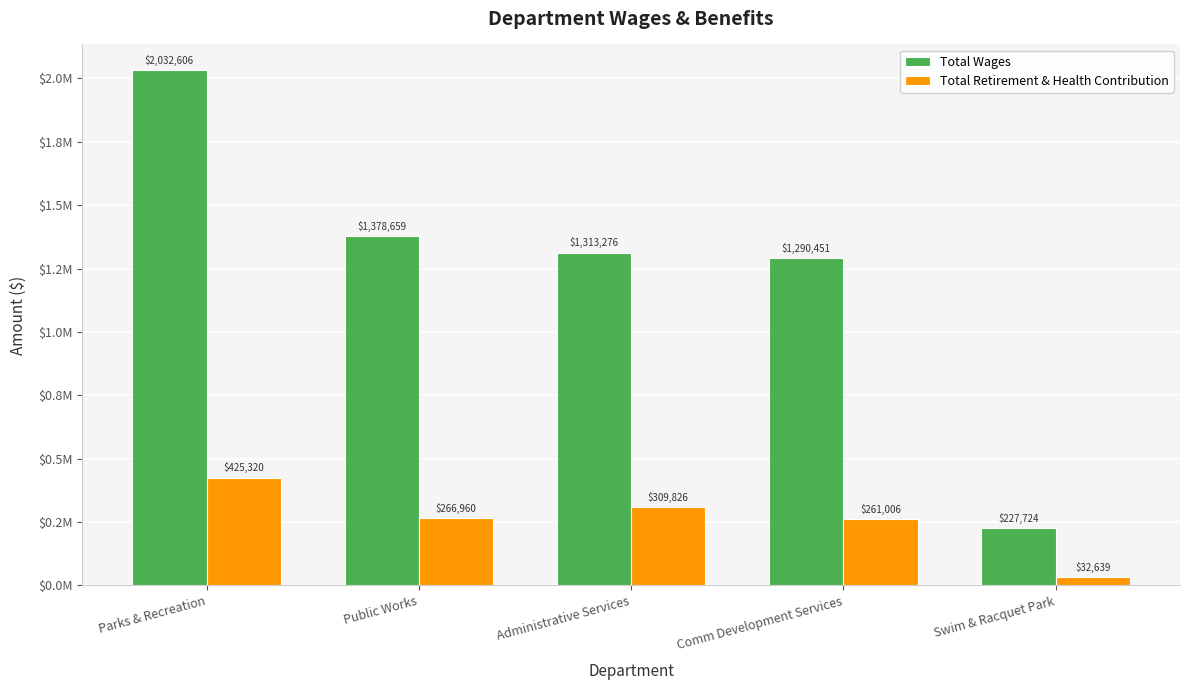

List the series in order of their peak value, highest first.

Total Wages, Total Retirement & Health Contribution